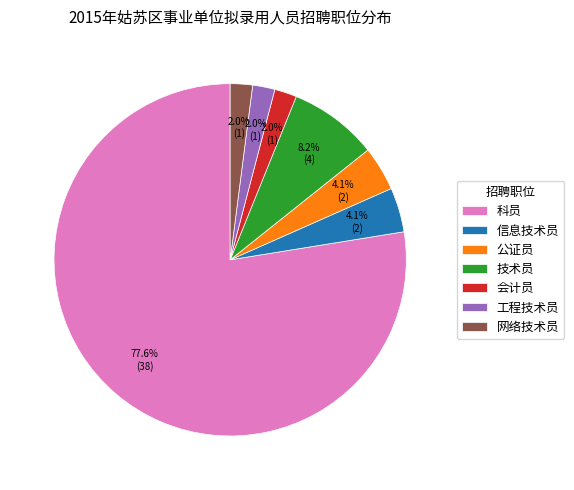

To the nearest percent, what portion does 信息技术员 represent?

4%